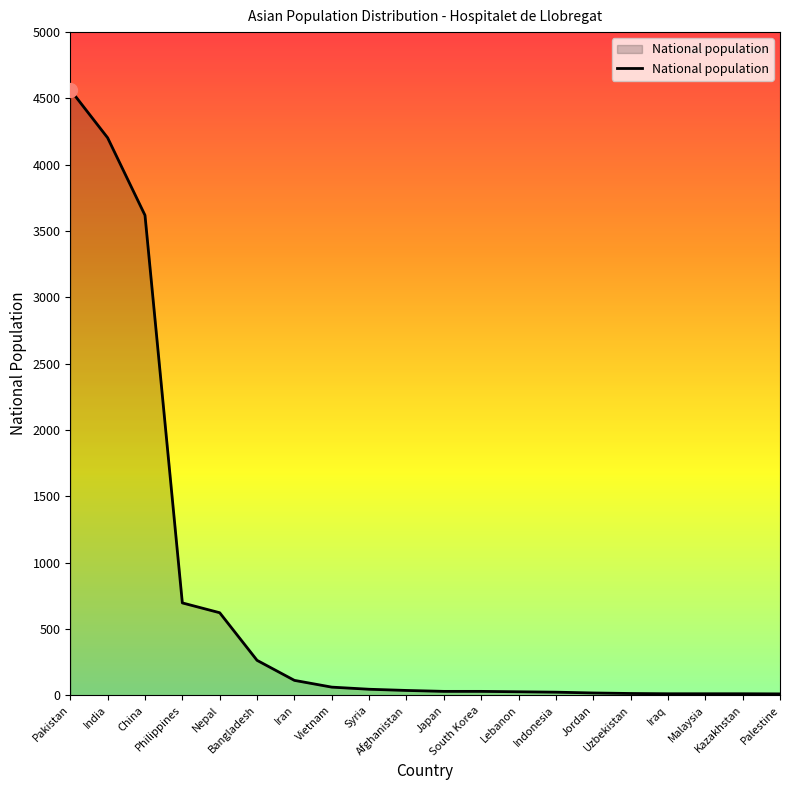

The value at Iran is 112. True or false?

True